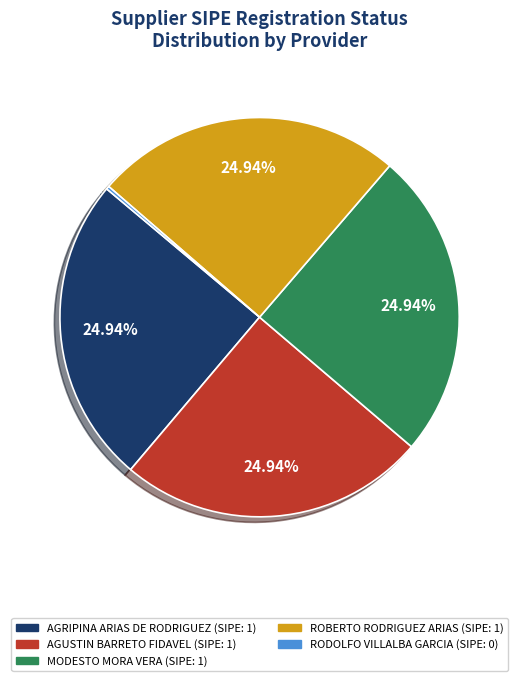

Is there any slice that represents more than half of the pie?

No